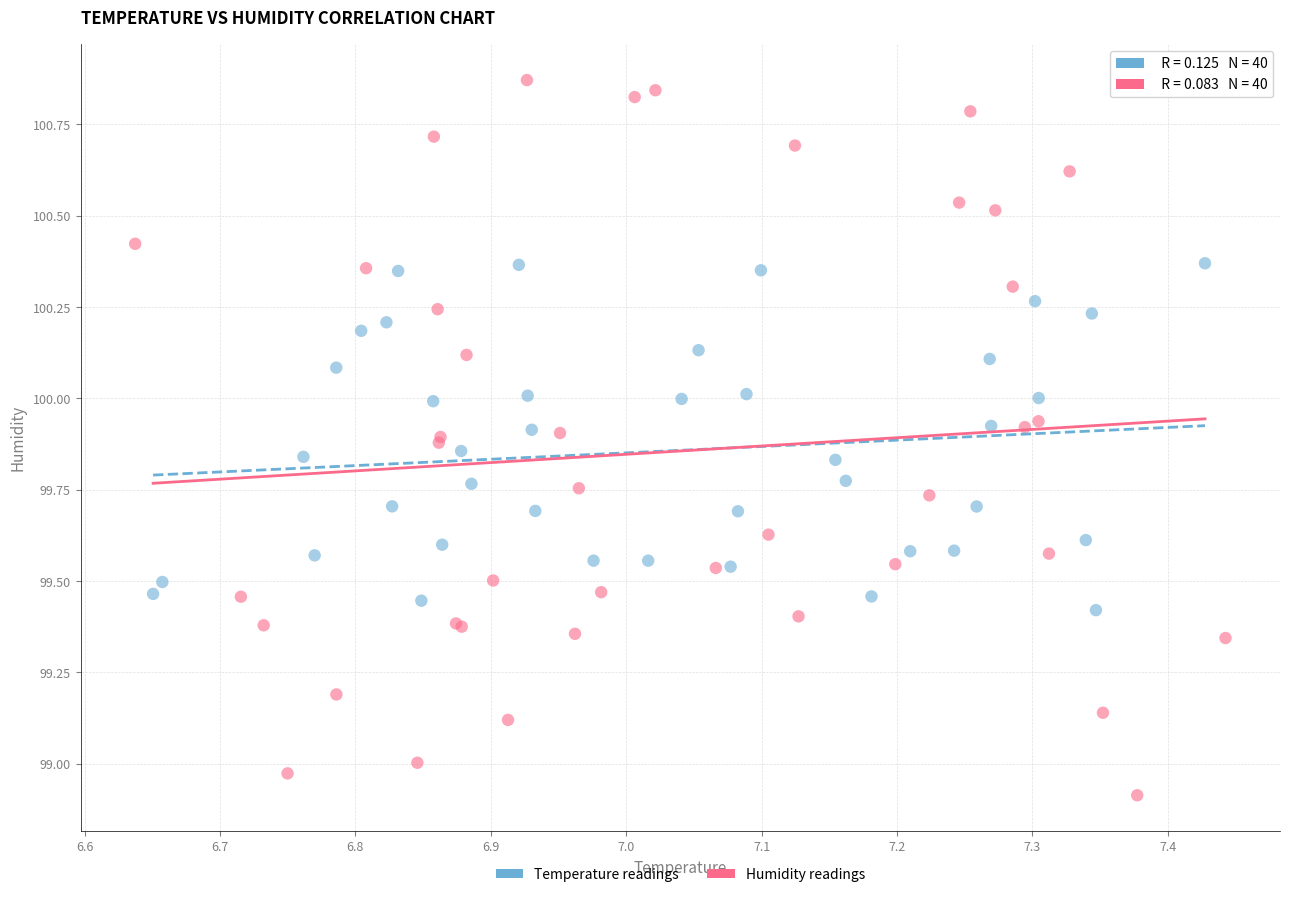

Which series contains the highest Y value?

Humidity readings